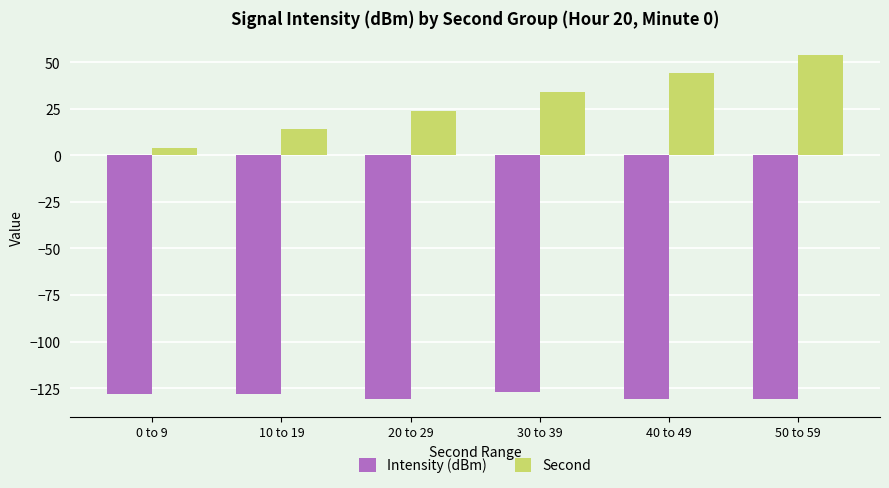

True or false: Intensity (dBm) has a value of -33.3 at 40 to 49.

False